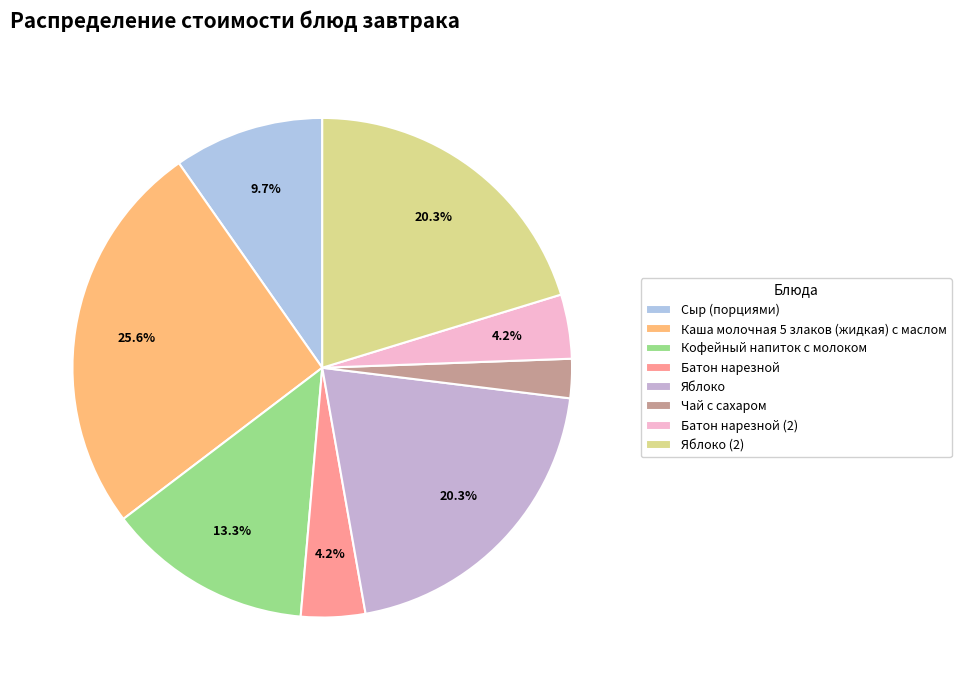

What percentage is the Каша молочная 5 злаков (жидкая) с маслом slice, to the nearest percent?

26%